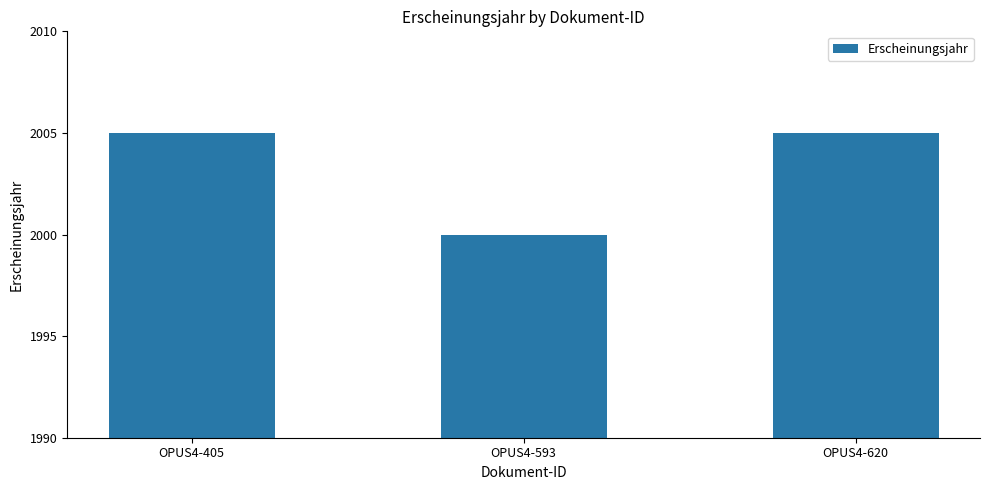

What is the greatest value displayed?

2005